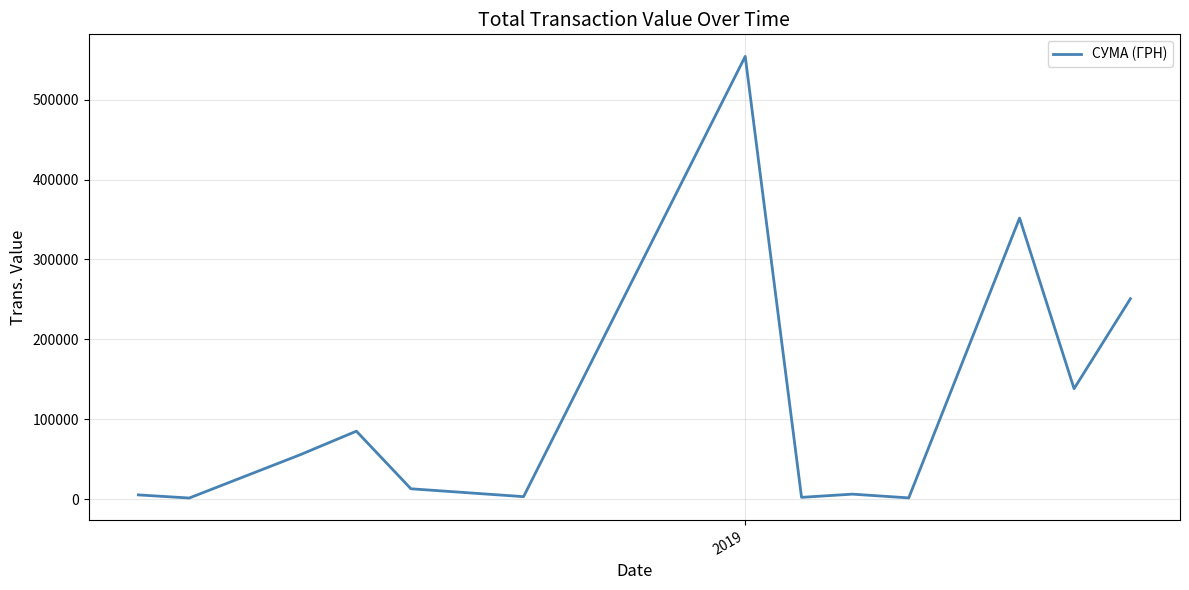

What is the difference between the maximum and minimum values?

552758.8